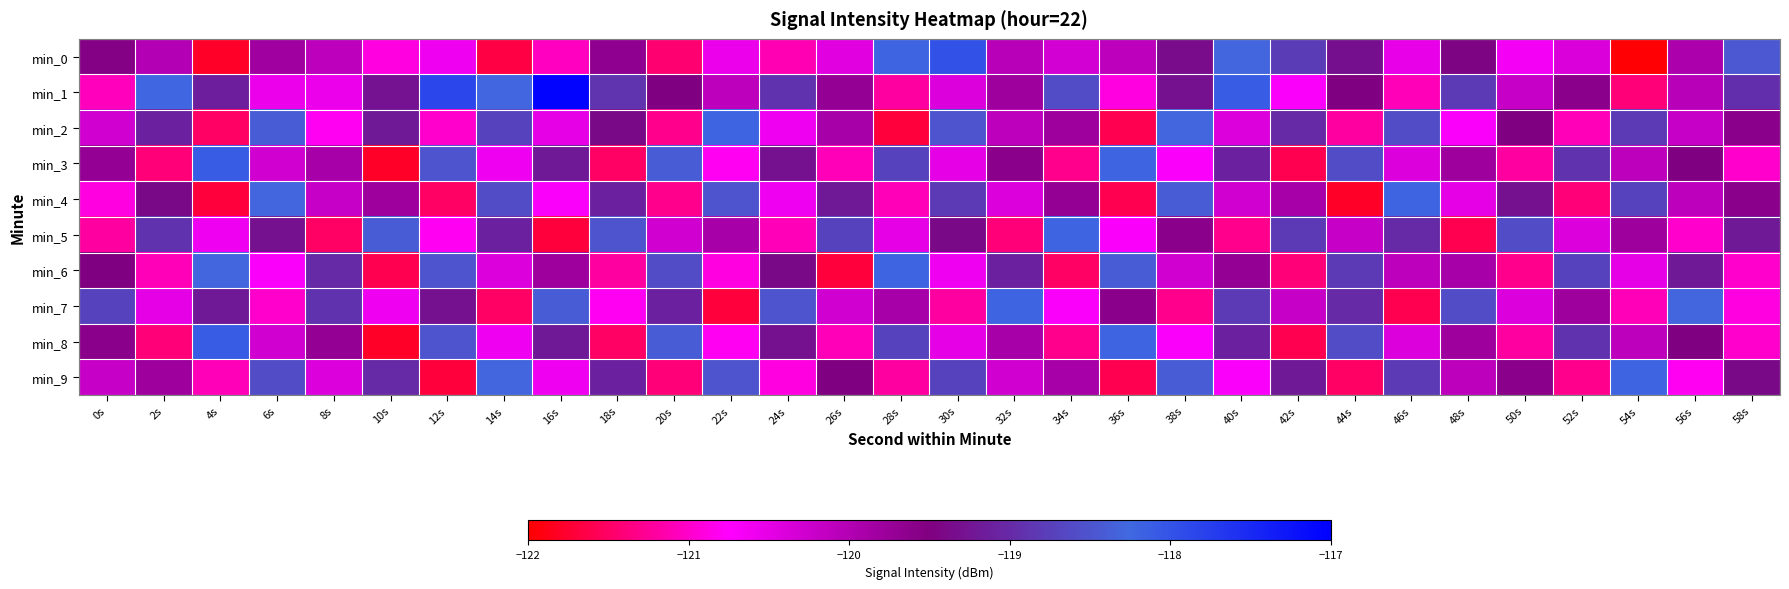

What is the spread (max minus min) of values at 28s?

3.5